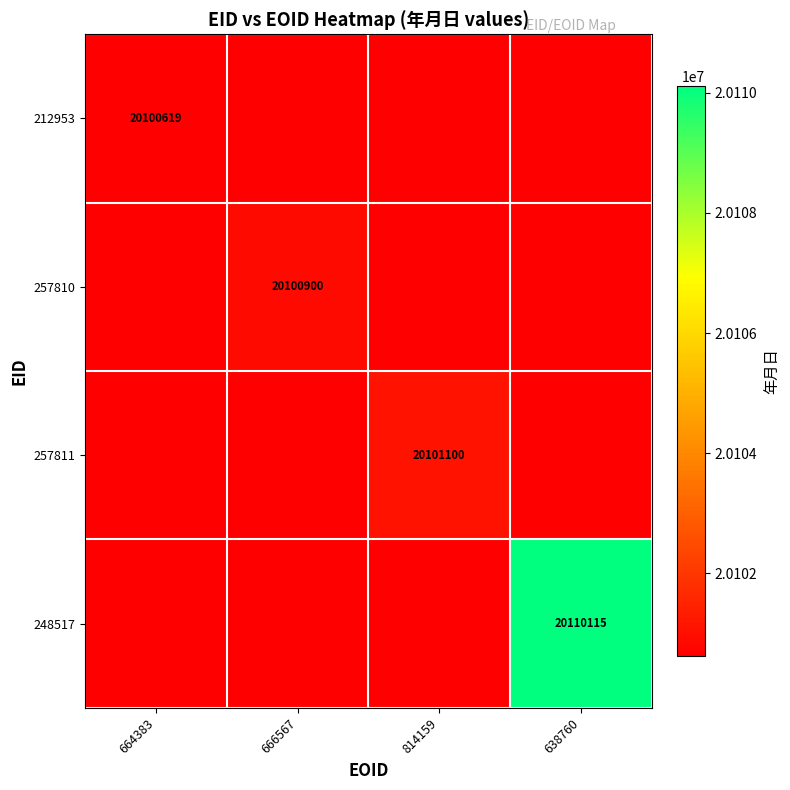

At which category does the chart reach its peak across all series?

638760